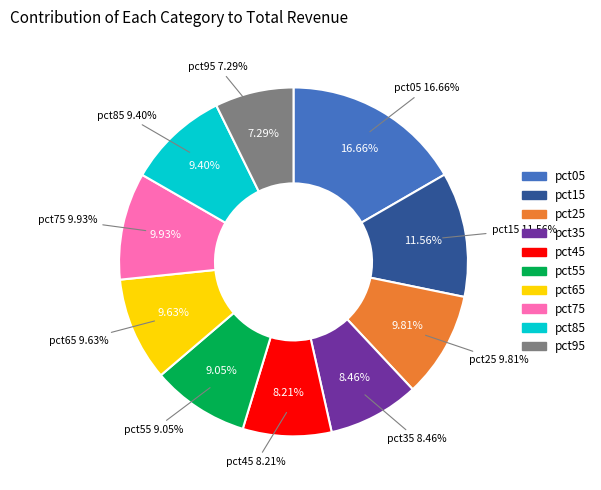

To the nearest percent, what portion does pct25 represent?

10%